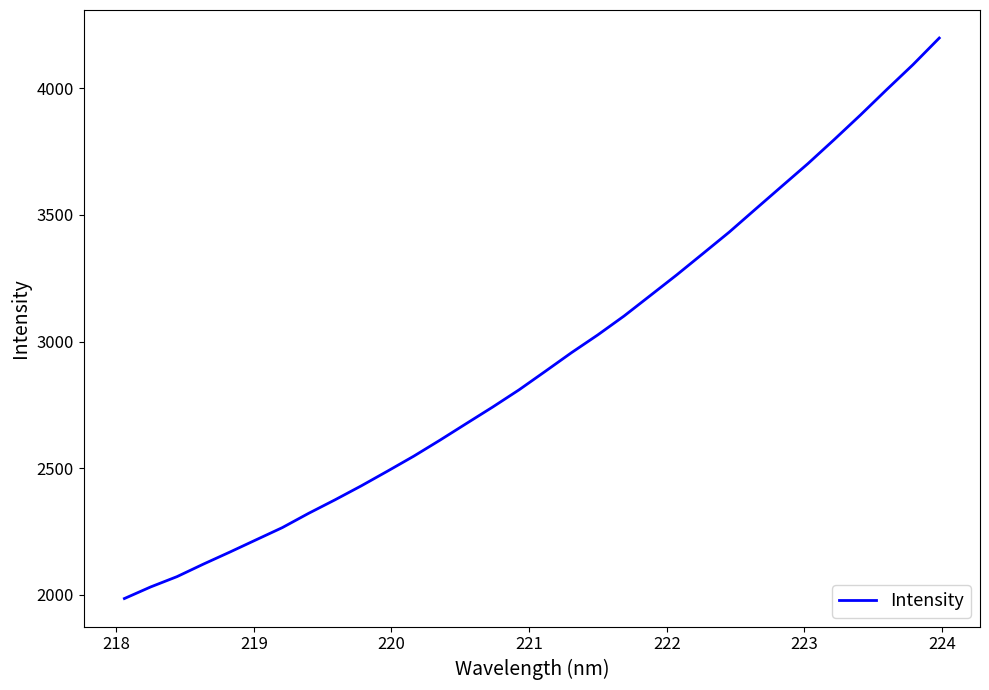

What is the smallest value displayed?

1985.9